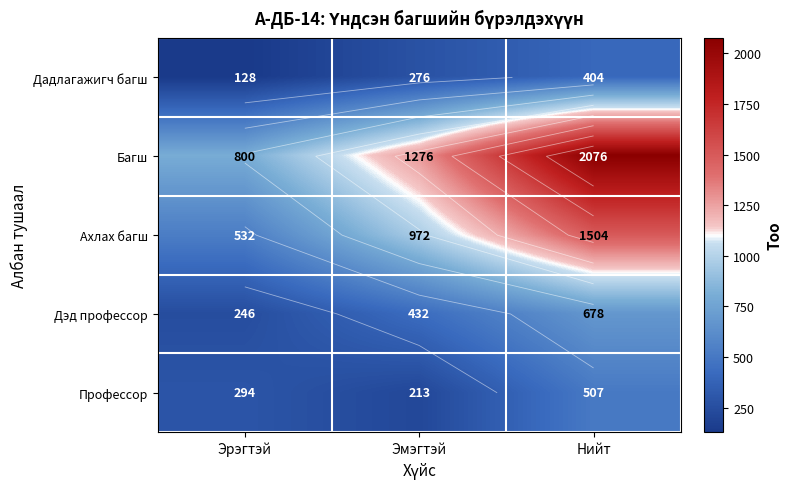

Which category has the highest value across all series?

Нийт